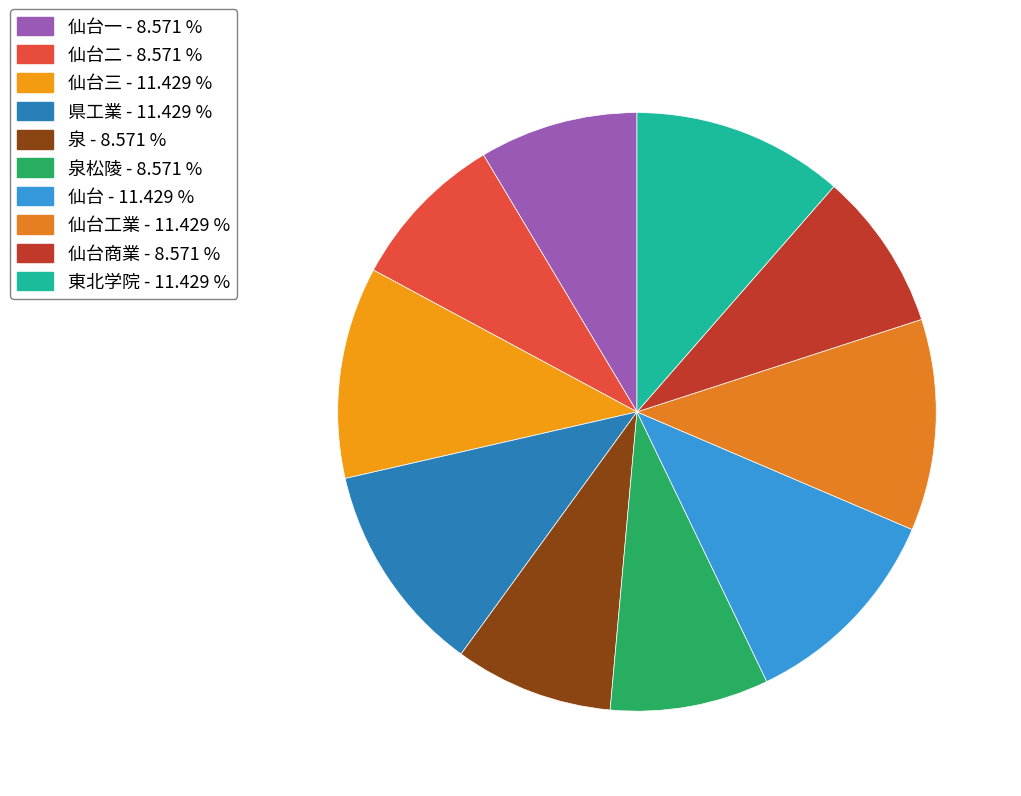

To the nearest percent, what is the average slice percentage?

10%